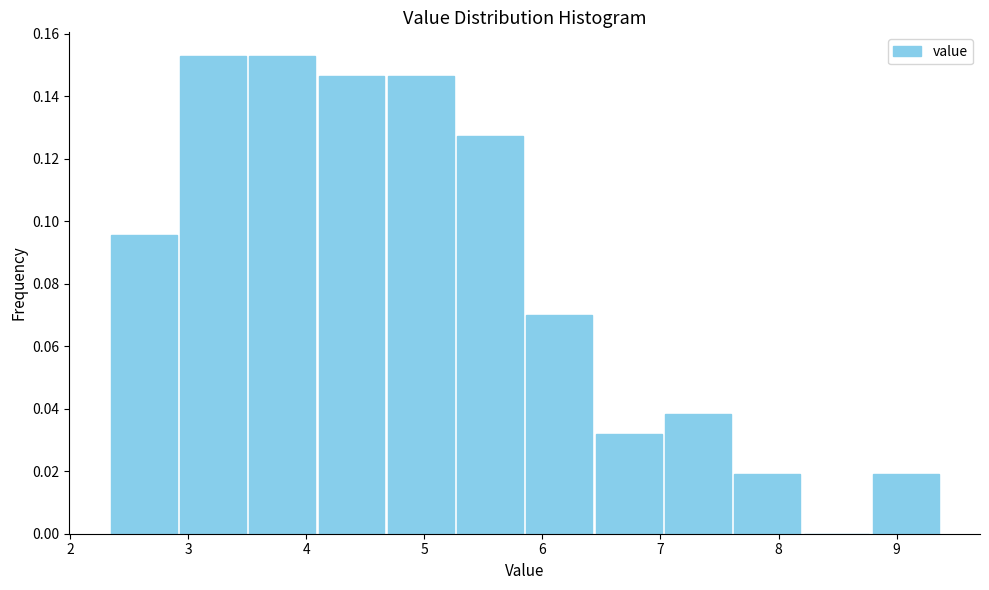

Reading left to right, list every bar in this chart as the range it spans on the x-axis followed by its height. Neither the bar edges nor the heights are printed on the chart, so give them approximately, as read against the axes.

2.3 to 2.9: 0.096
2.9 to 3.5: 0.152
3.5 to 4.1: 0.152
4.1 to 4.7: 0.146
4.7 to 5.3: 0.146
5.3 to 5.9: 0.128
5.9 to 6.4: 0.070
6.4 to 7.0: 0.032
7.0 to 7.6: 0.038
7.6 to 8.2: 0.020
8.2 to 8.8: 0
8.8 to 9.4: 0.020